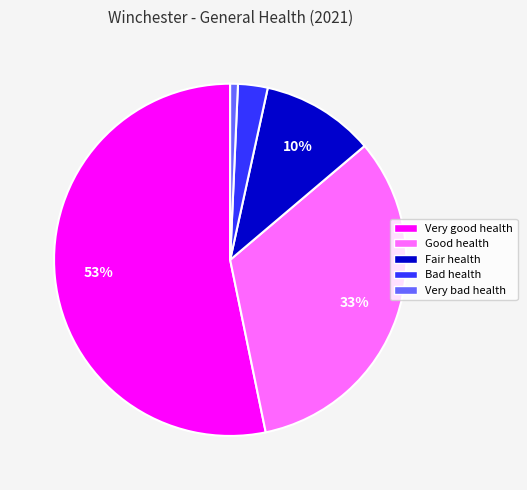

What is the largest slice in the pie chart?

Very good health